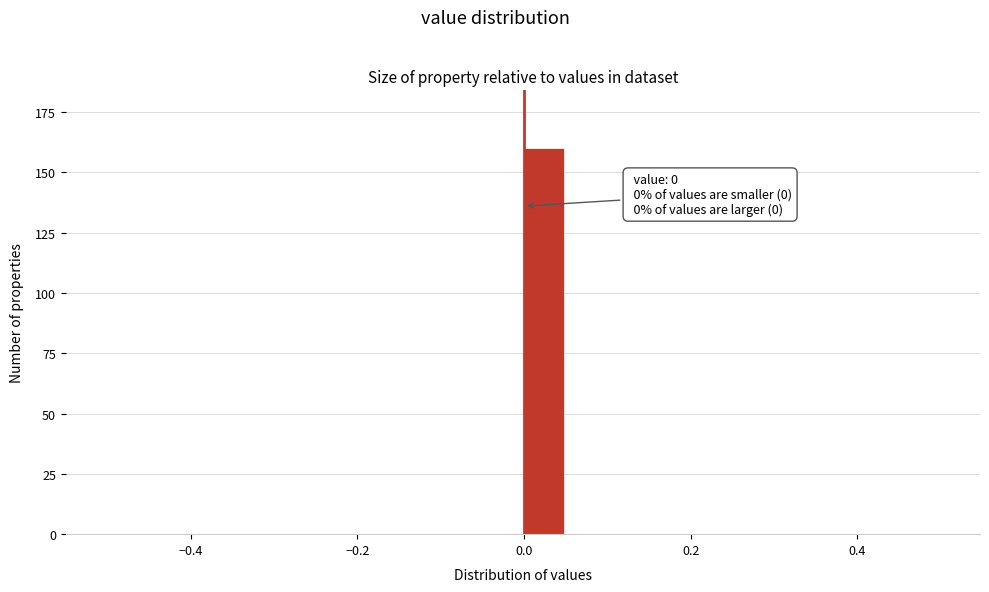

Around what value on the x-axis is the tallest bar? Give the approximate position of its centre, as read against the axis.

0.02